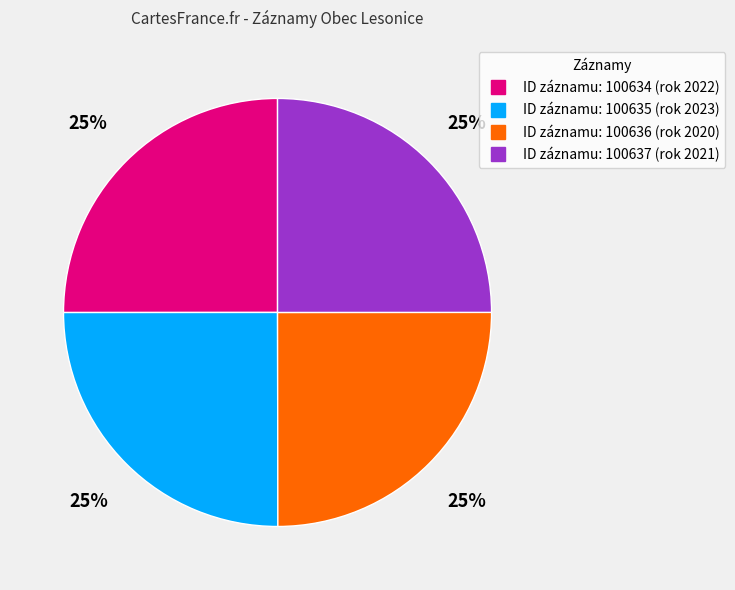

To the nearest percent, what is the average slice percentage?

25%